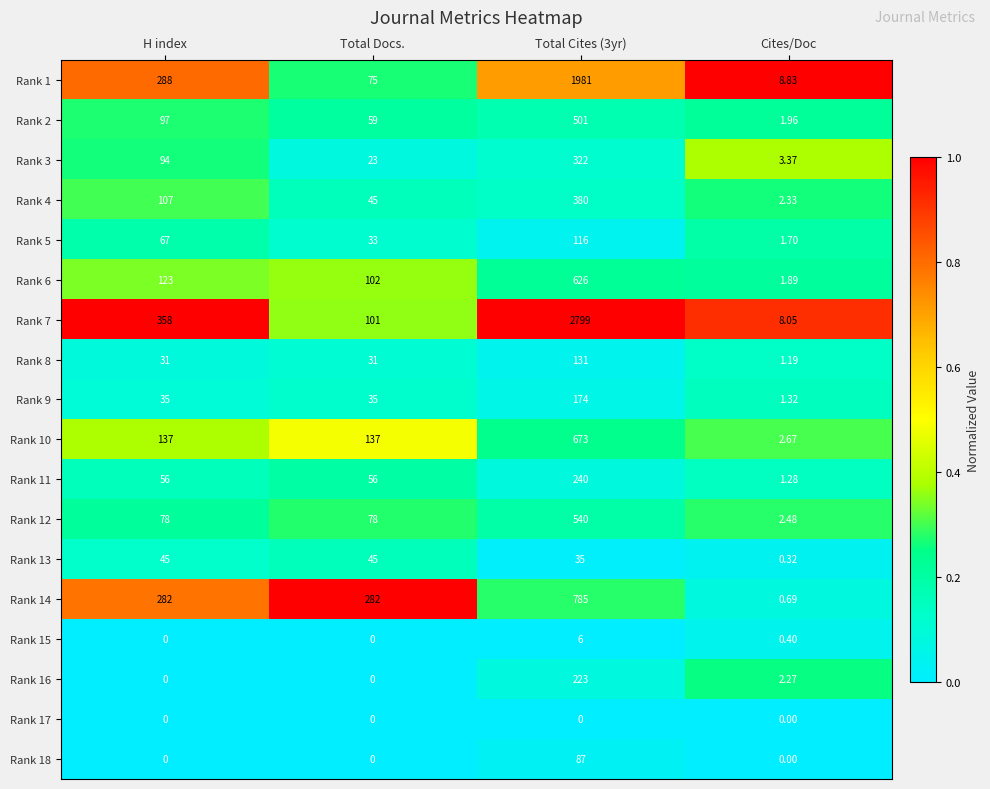

Which category has the lowest value in the Rank 6 series?

Cites/Doc